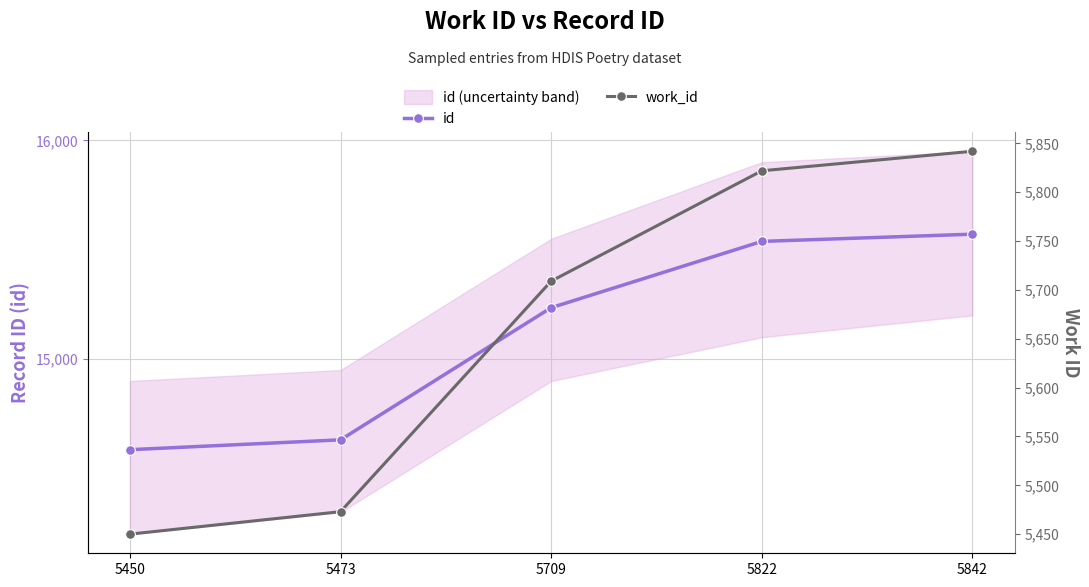

Count the number of categories in the chart.

5